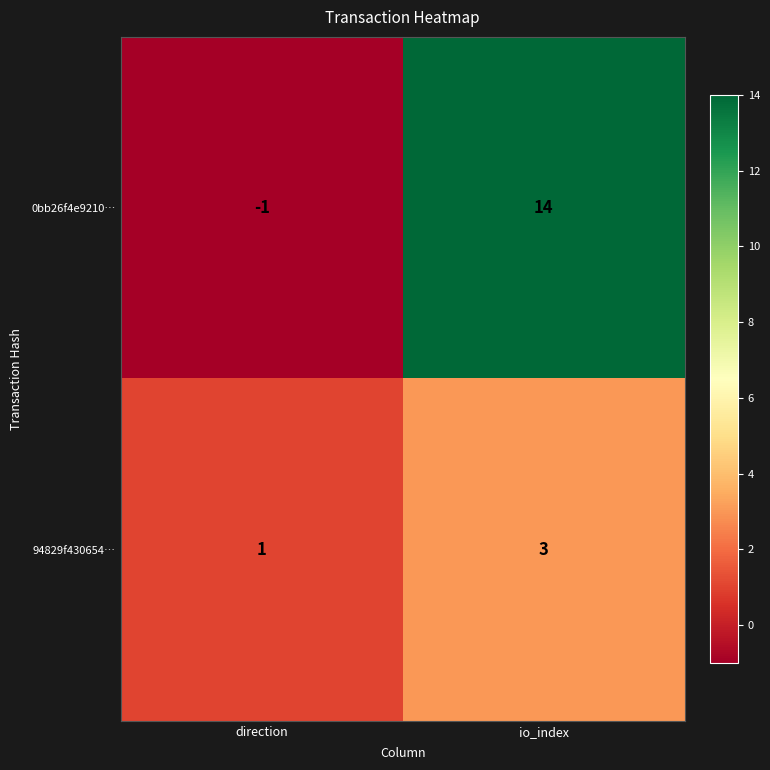

List the series in order of their peak value, lowest first.

94829f430654…, 0bb26f4e9210…